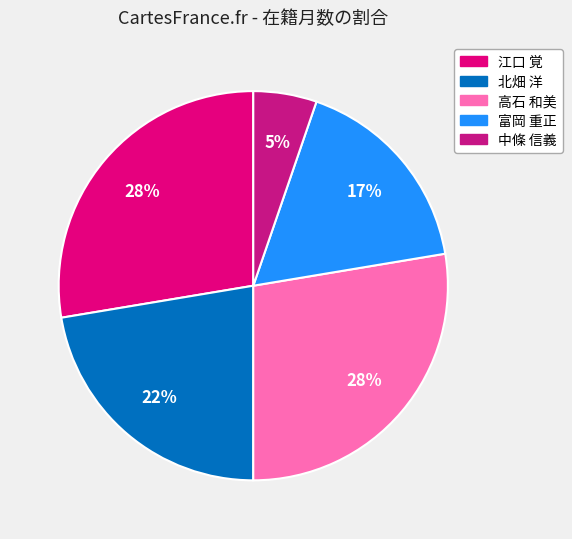

How many segments does this pie chart have?

5